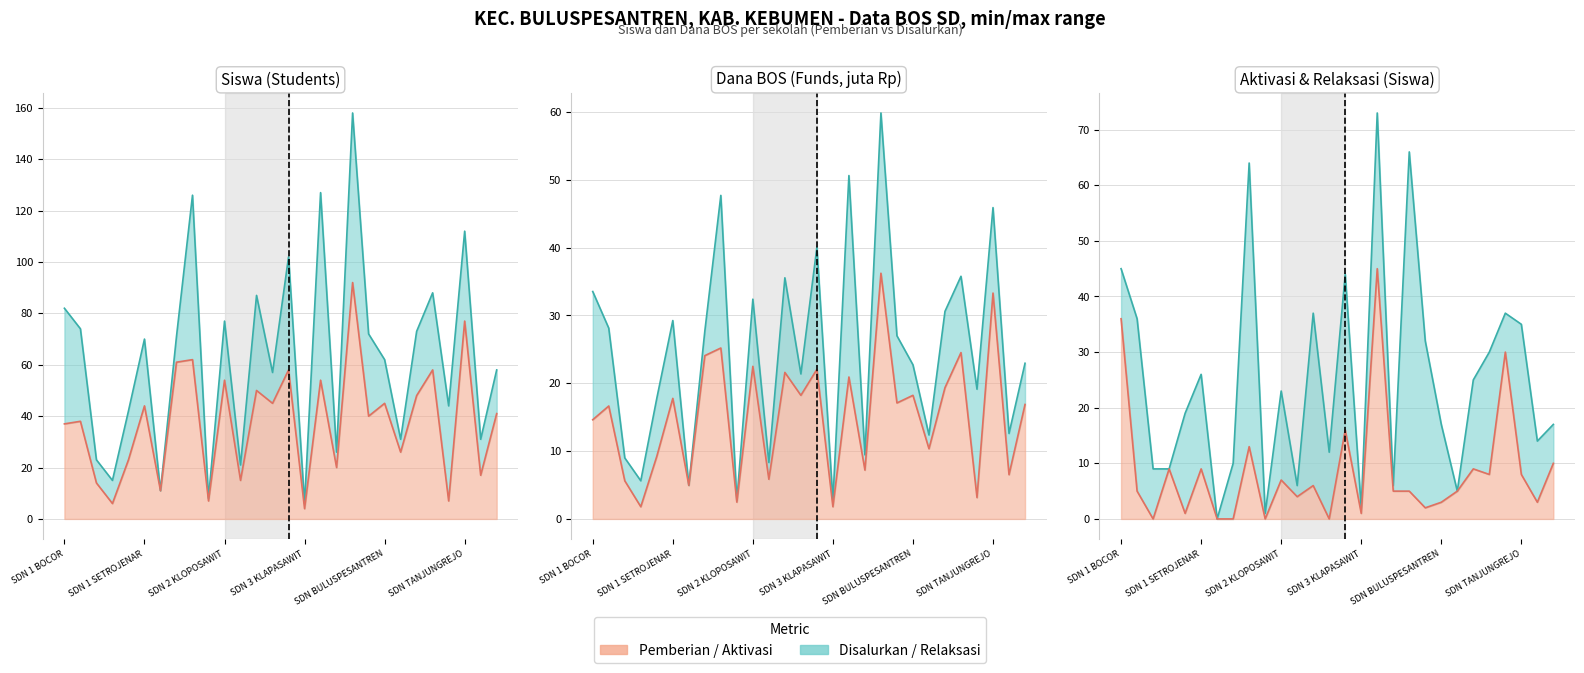

Which category has the lowest value in the Dana Disalurkan (juta) series?

SD NEGERI 2 JOGOPATEN